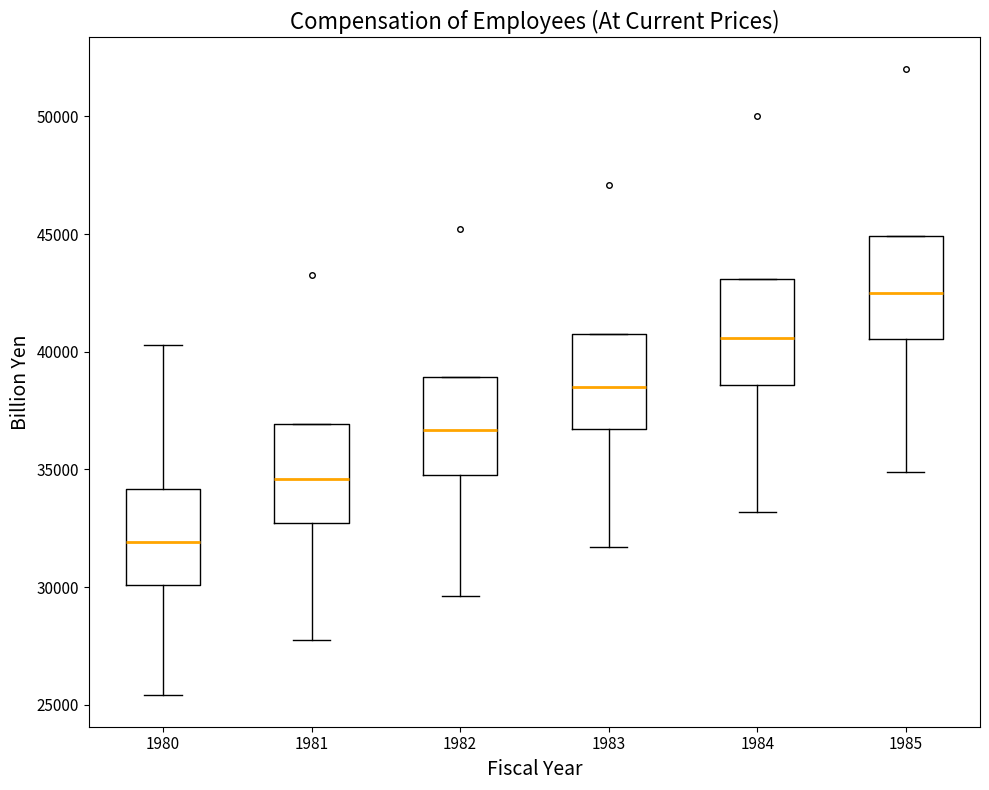

Reading left to right, read every box against the y-axis: the position of its median line, the range the box covers, and the ends of its whiskers. The values are not printed on the chart, so give them approximately, as read against the axis.

1980: median 32000, box 30000 to 34000, whiskers 25500 to 40500
1981: median 34500, box 32500 to 37000, whiskers 28000 to 37000
1982: median 36500, box 35000 to 39000, whiskers 29500 to 39000
1983: median 38500, box 36500 to 40500, whiskers 31500 to 40500
1984: median 40500, box 38500 to 43000, whiskers 33000 to 43000
1985: median 42500, box 40500 to 45000, whiskers 35000 to 45000